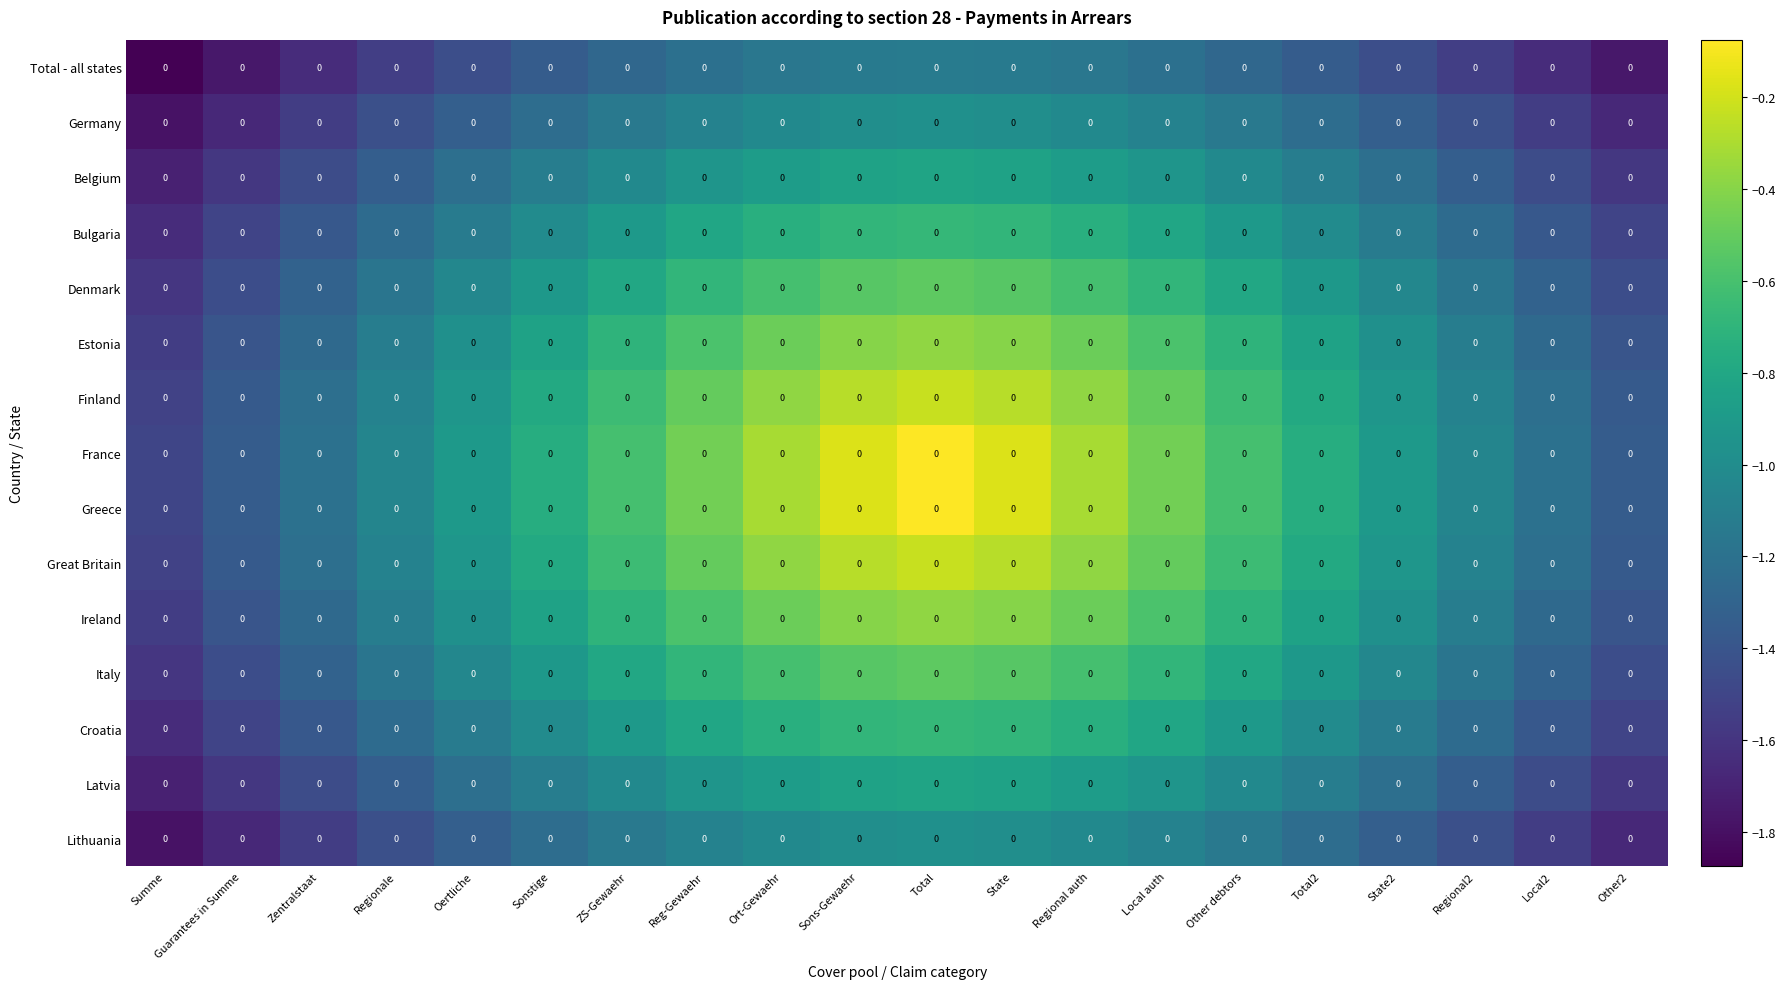

At which label is Denmark closest to -1?

Oertliche